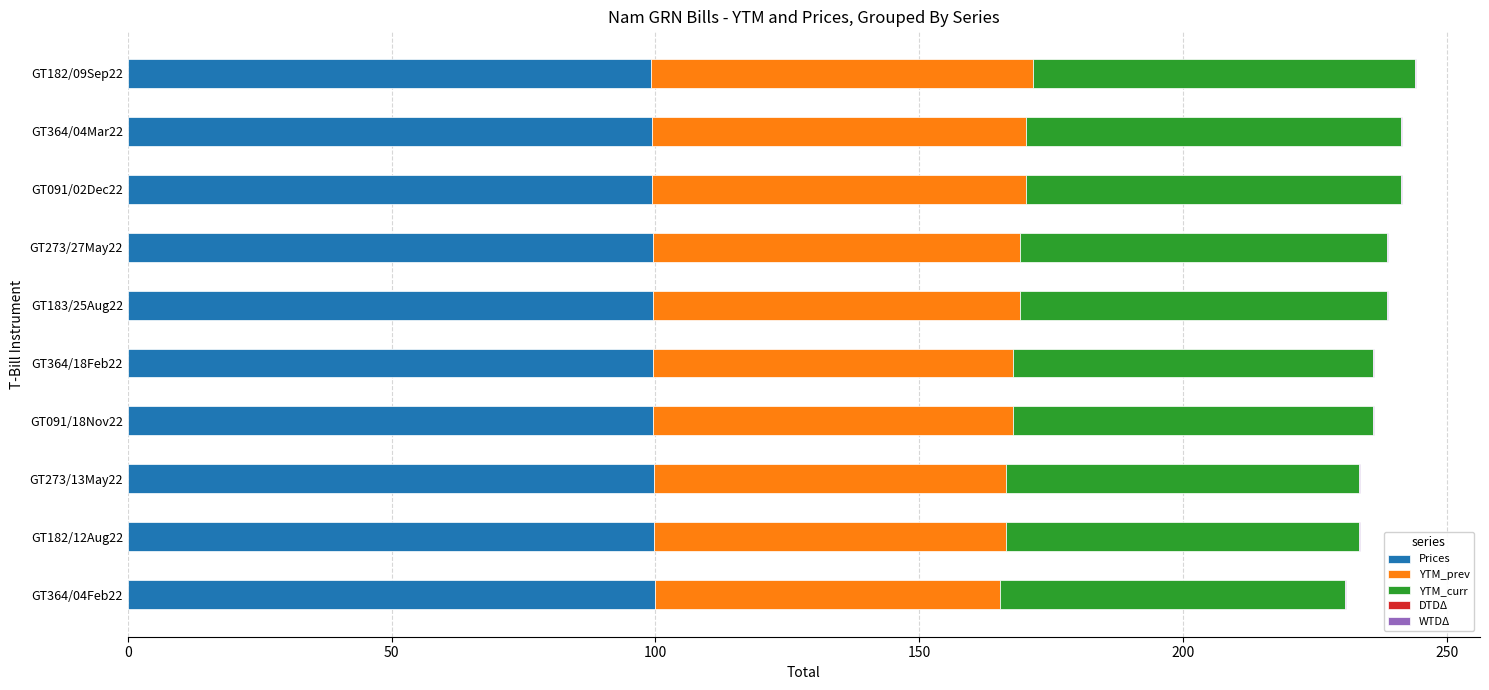

What is the highest value of the Prices series?

99.9